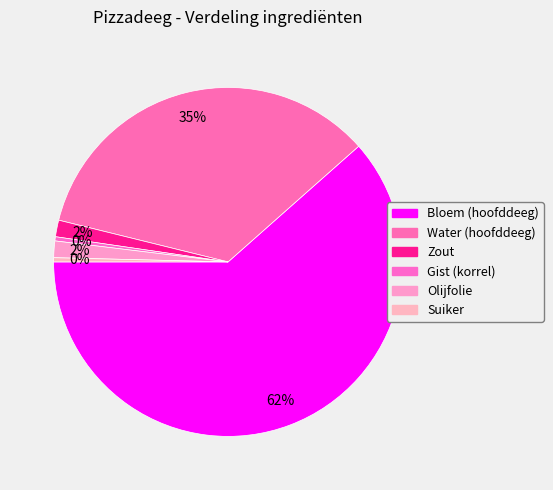

How many slices are in this pie chart?

6